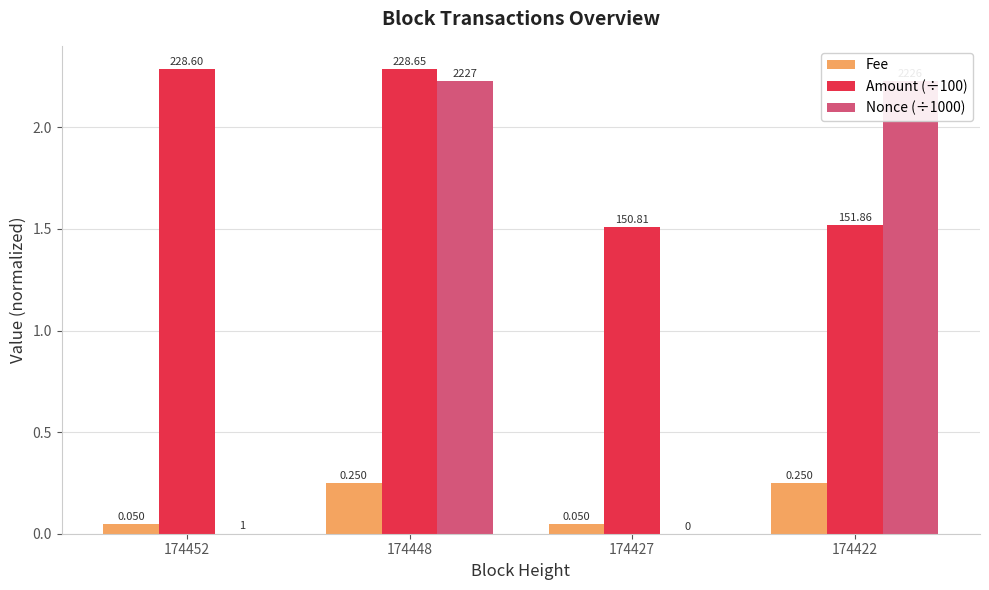

How many groups of bars are there?

4